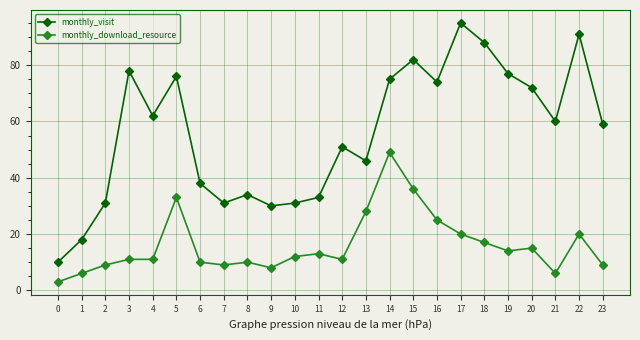

How many lines are shown in the chart?

2